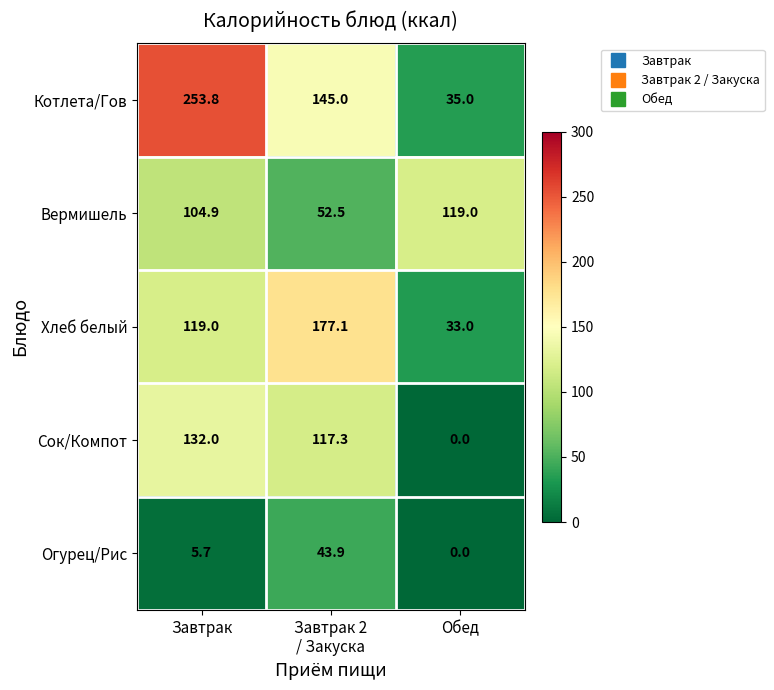

What is the average value of the Огурец/Рис series?

16.5